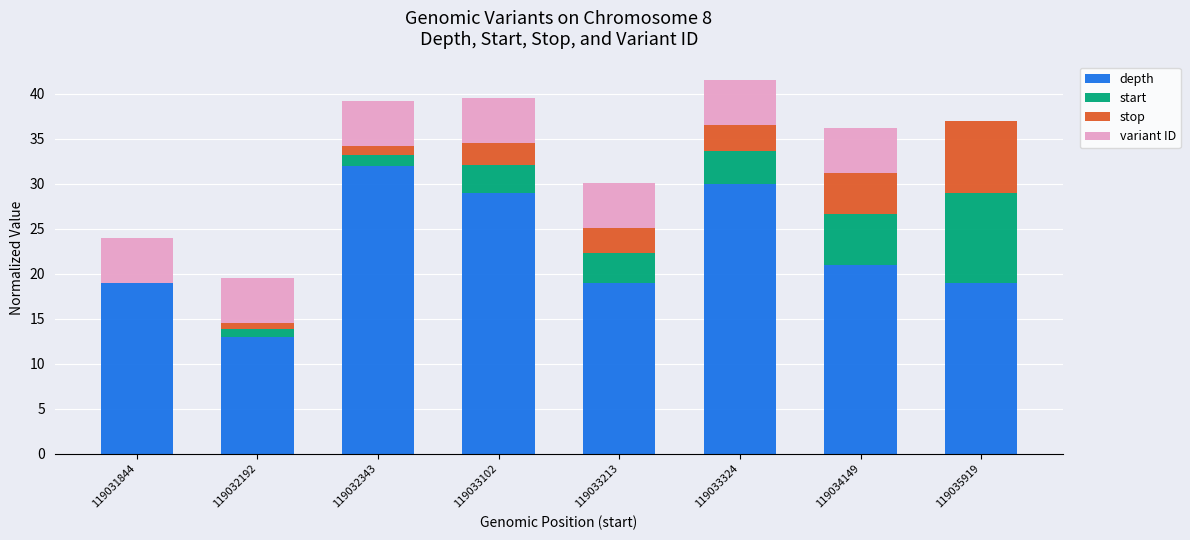

Count the number of data series in this chart.

4